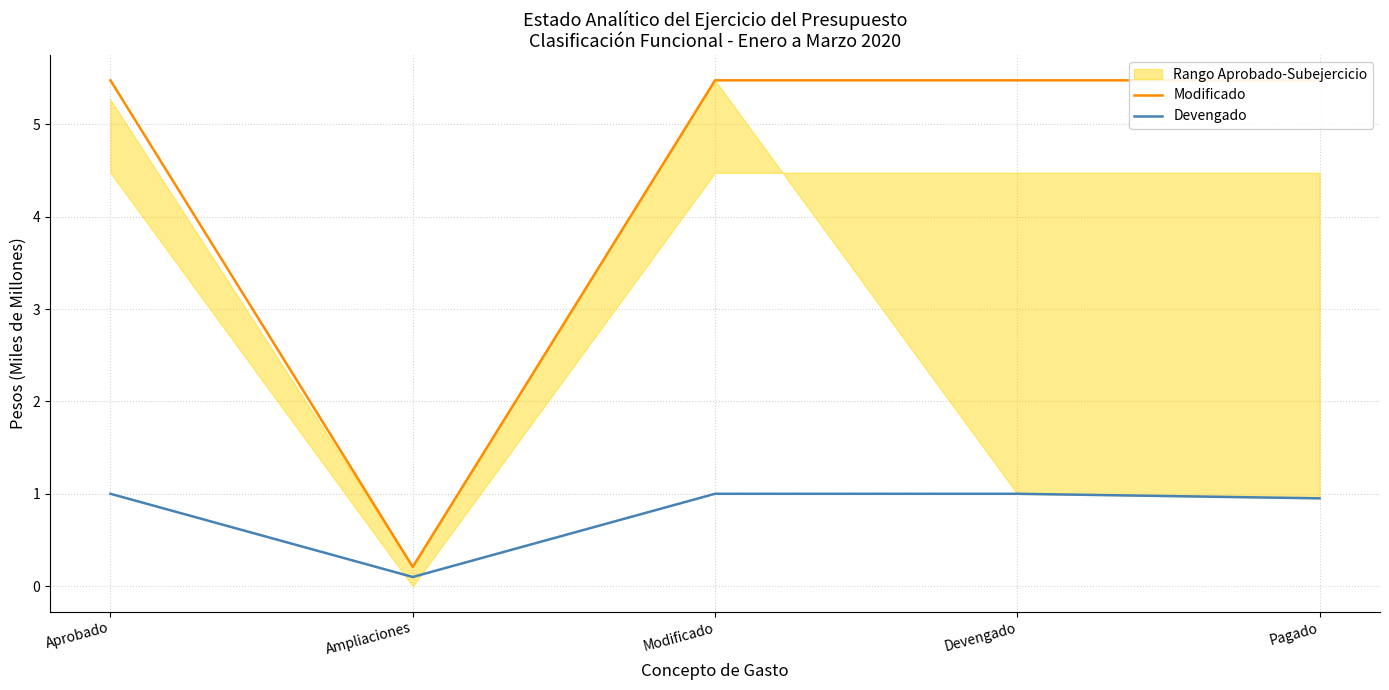

What is the maximum value for Devengado?

1.0